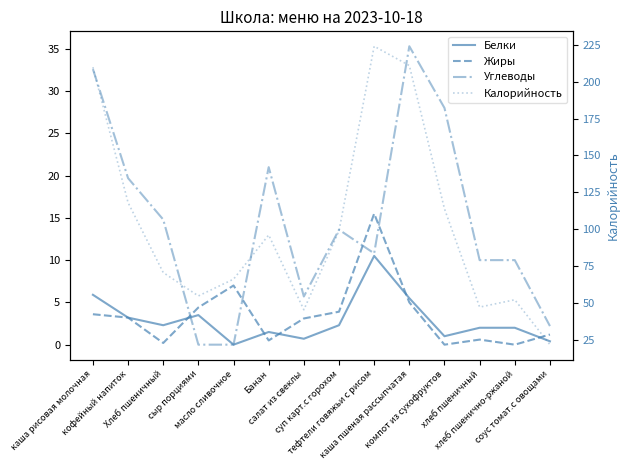

Which series ends up on top after the final intersection of Белки and Жиры?

Жиры